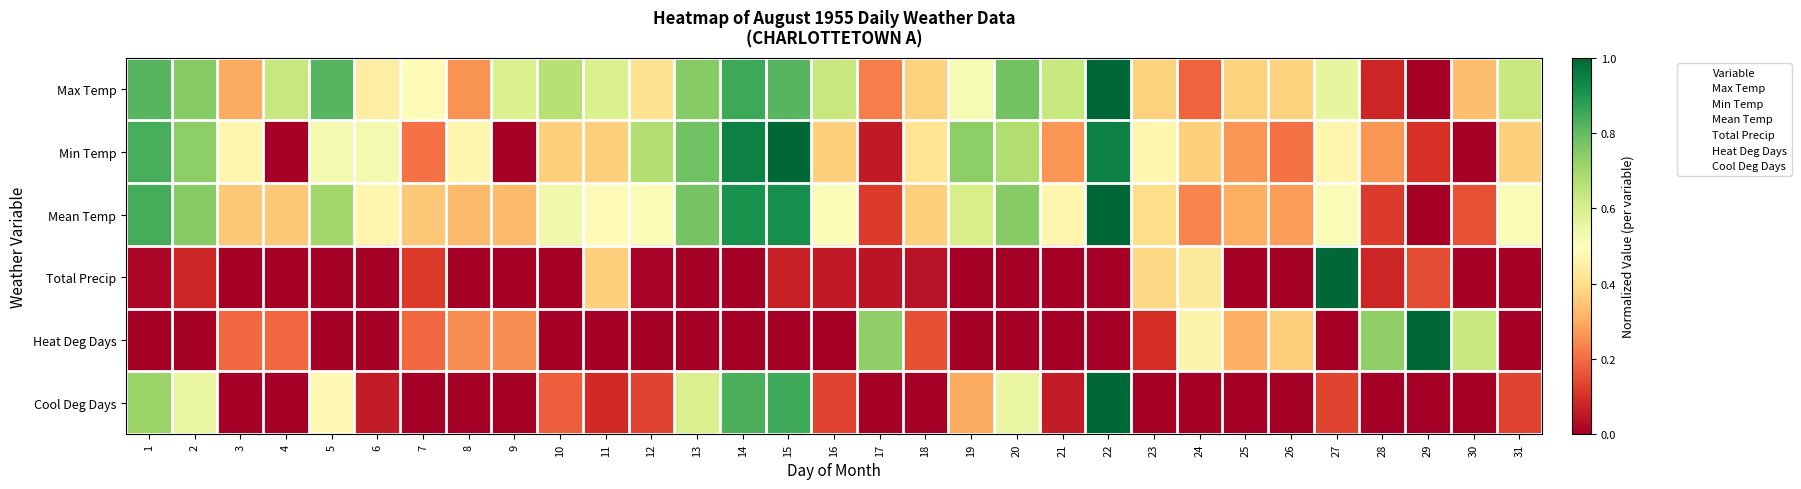

How many data points does each series have?

31